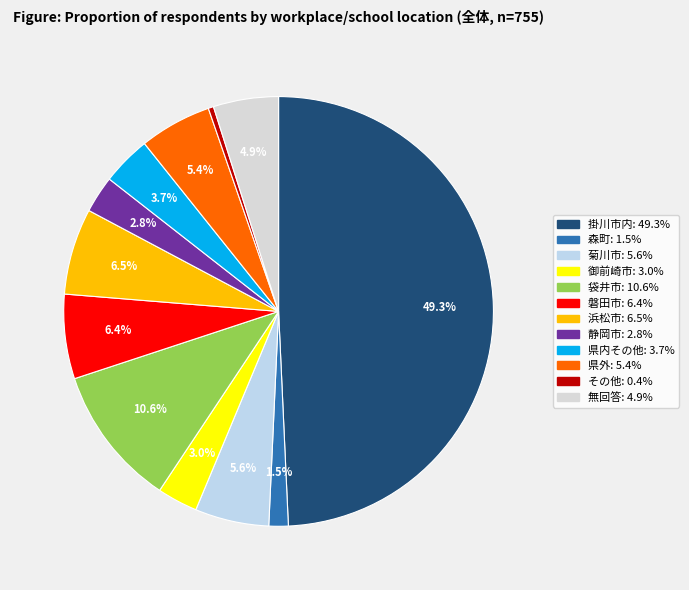

How many segments does this pie chart have?

12